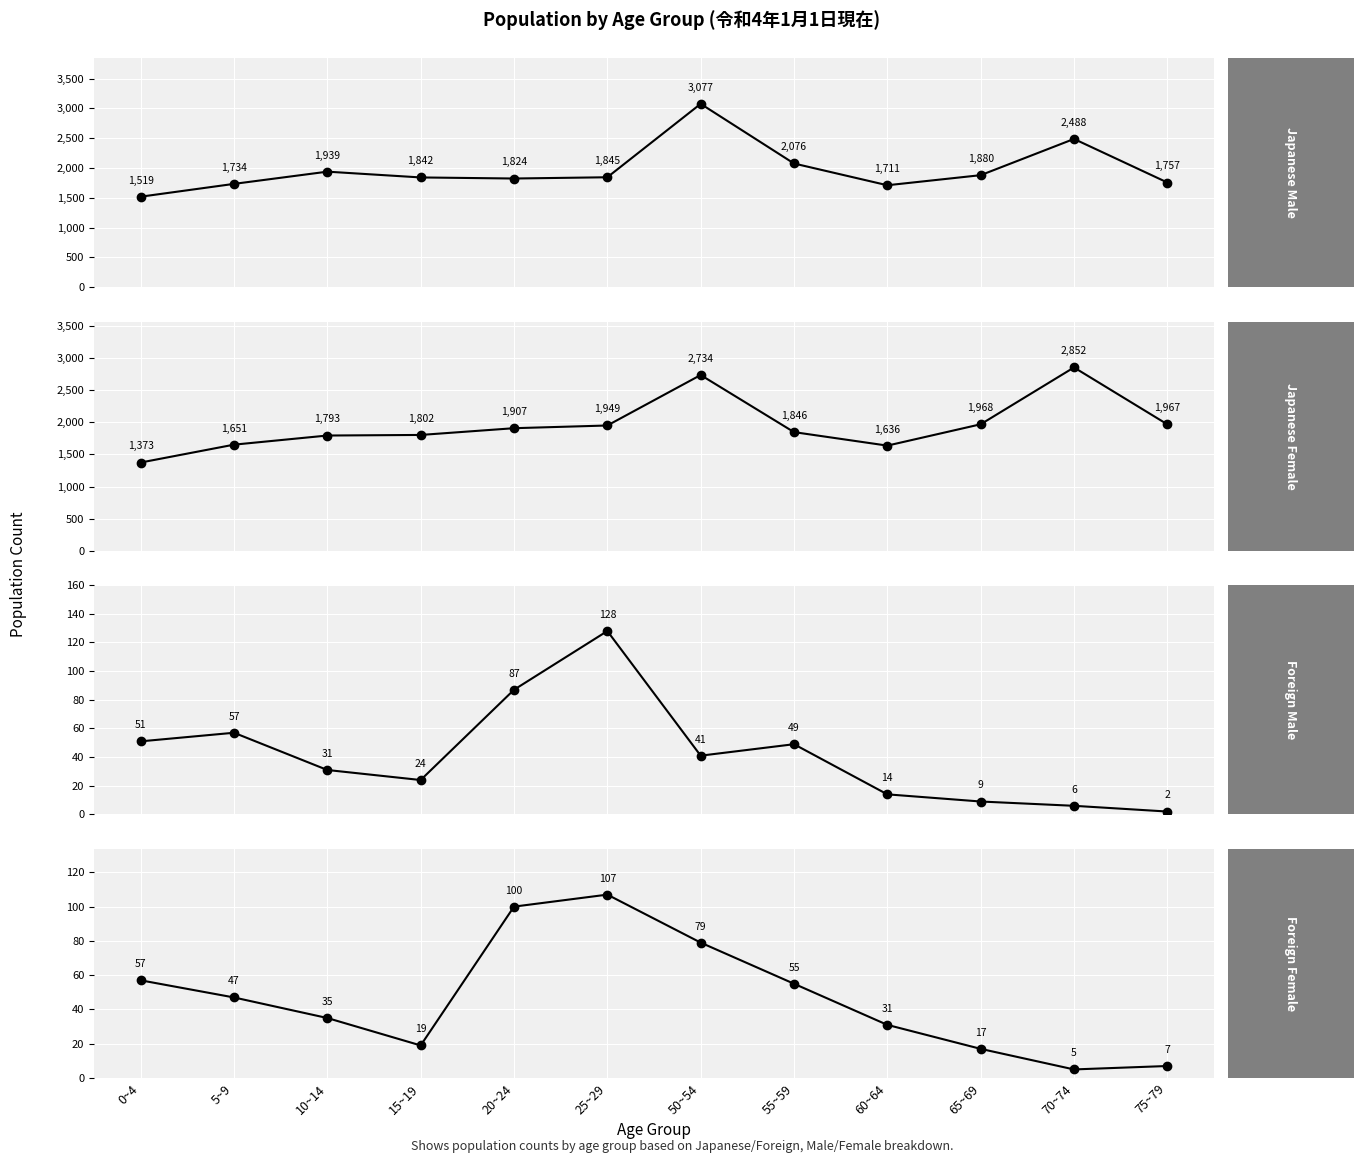

At which label is Foreign Female closest to 56?

0~4